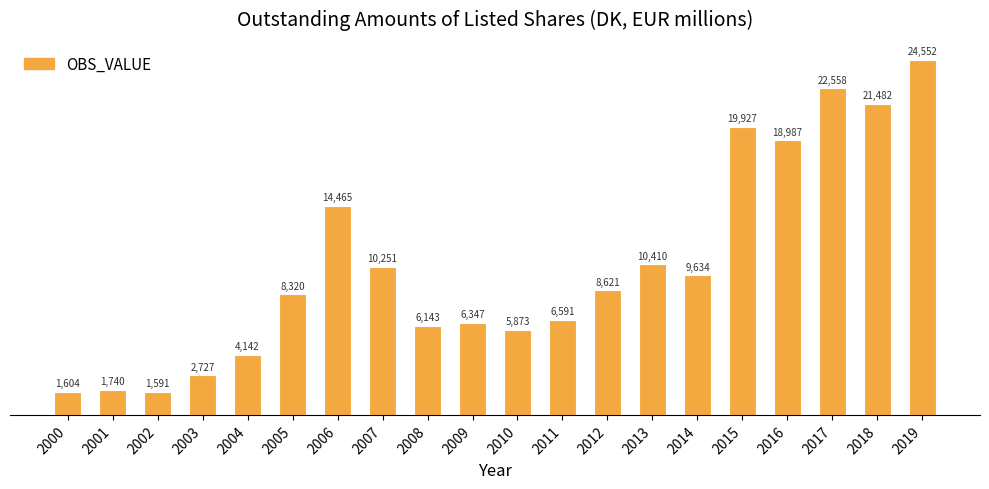

Does the chart contain any negative values?

No